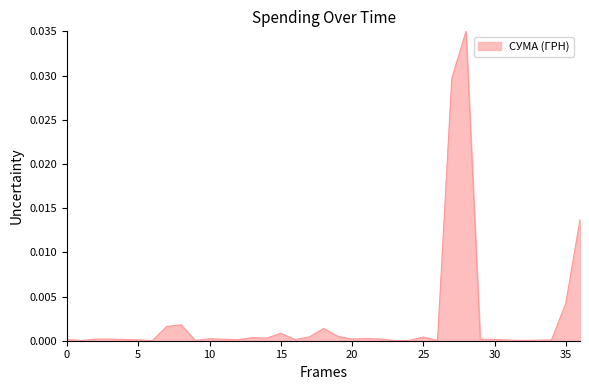

The value at 20 is 0.0. True or false?

True